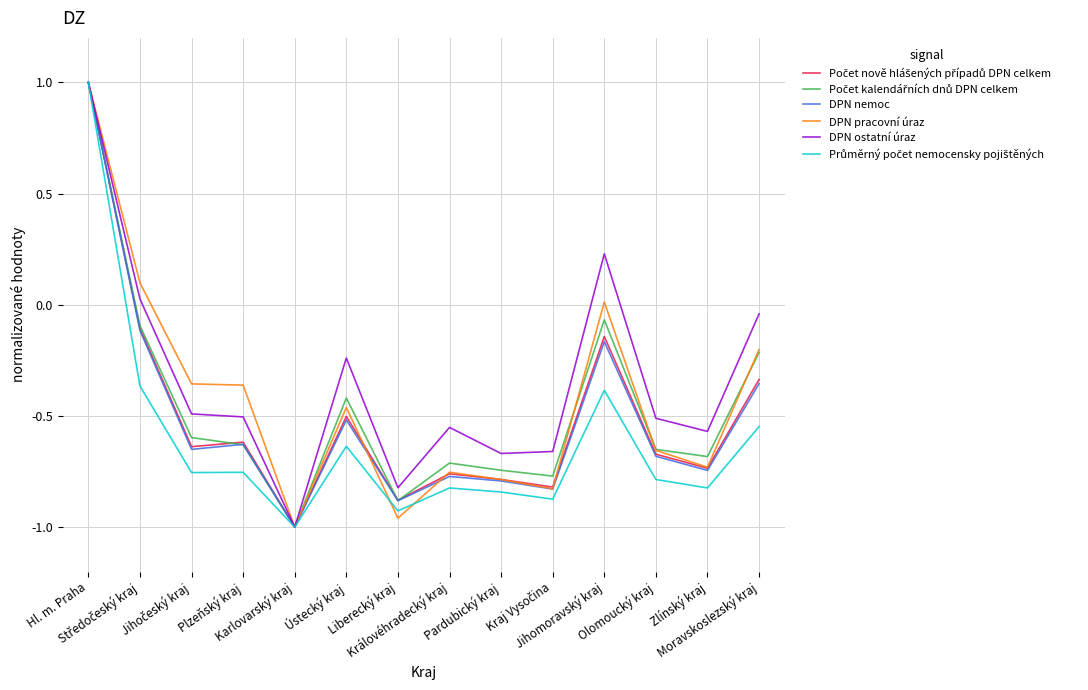

Does the chart have visible grid lines?

Yes